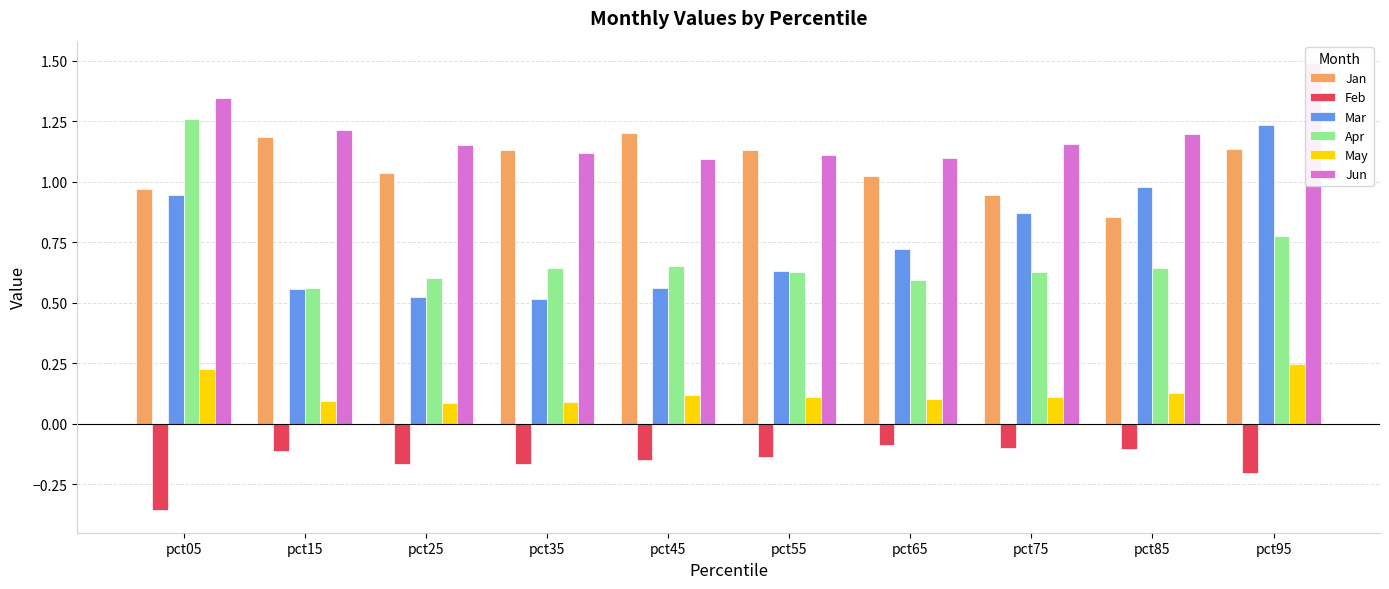

At which label does Jun reach its minimum?

pct45